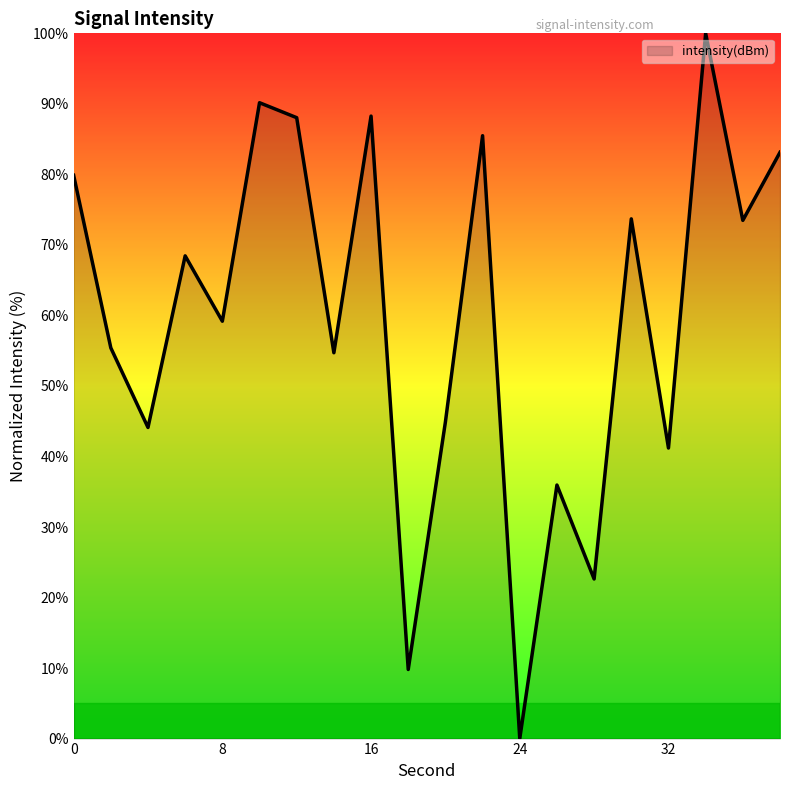

Does the chart display data point markers on the line(s)?

No